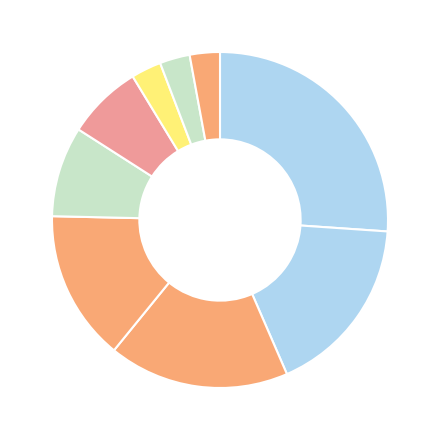

How many segments does this pie chart have?

9